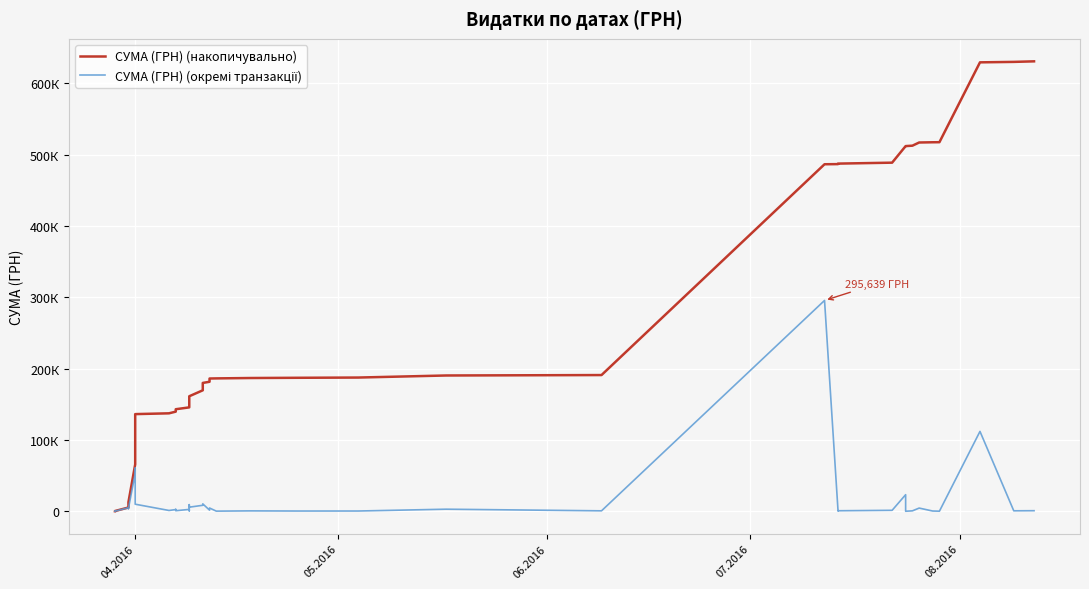

Reading left to right, extract all data points from this chart.

СУМА (ГРН) (накопичувально): 97.8	197.8	295.7	5255.9	8891.3	12746.9	65775.7	126340.3	136238.7	137350.3	139704.3	142311.3	143085.7	145685.7	146318.9	155554.1	161274.2	169634.6	179990.5	181582.9	186156.7	186330.6	186858.4	187181.6	187521.0	190407.0	191007.0	486645.6	486846.4	487554.8	488876.1	512104.1	512115.3	512689.9	517149.9	517481.5	517579.4	629569.8	630202.9	630977.9
СУМА (ГРН) (окремі транзакції): 97.8	100.0	97.8	4960.2	3635.4	3855.6	53028.9	60564.6	9898.4	1111.6	2354.0	2607.0	774.4	2600.0	633.1	9235.2	5720.2	8360.4	10355.9	1592.4	4573.8	173.9	527.8	323.2	339.4	2886.0	600.0	295638.6	200.8	708.4	1321.3	23228.0	11.2	574.6	4460.0	331.6	97.8	111990.4	633.1	775.0